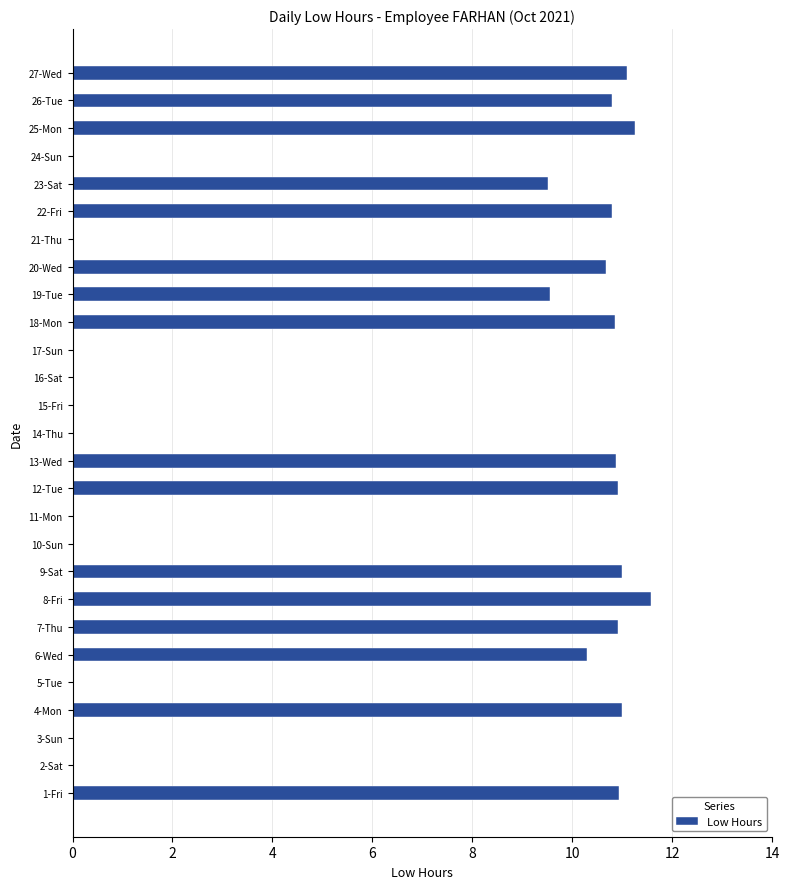

The chart shows a value of 3.4 at 23-Sat. True or false?

False